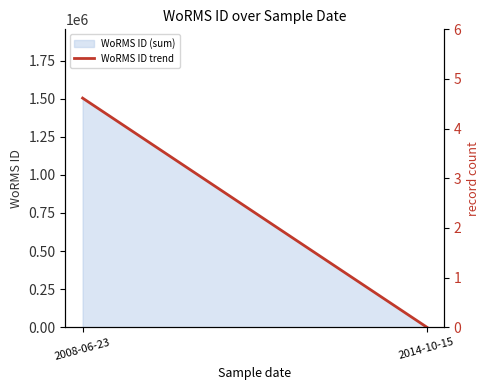

What is the change in value from 2008-06-23 to 2014-10-15?

-1502719